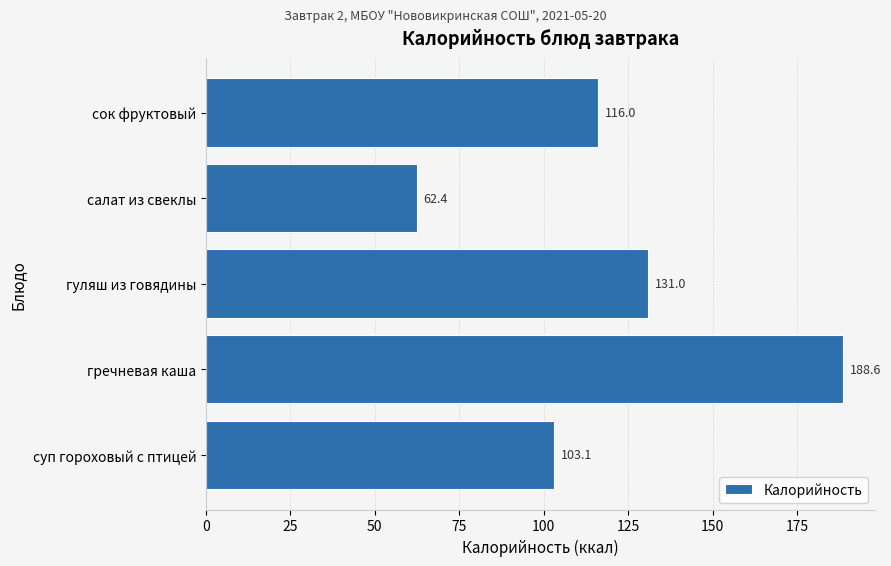

Reading bottom to top, extract all data points from this chart.

суп гороховый с птицей=103.1	гречневая каша=188.6	гуляш из говядины=131.0	салат из свеклы=62.4	сок фруктовый=116.0